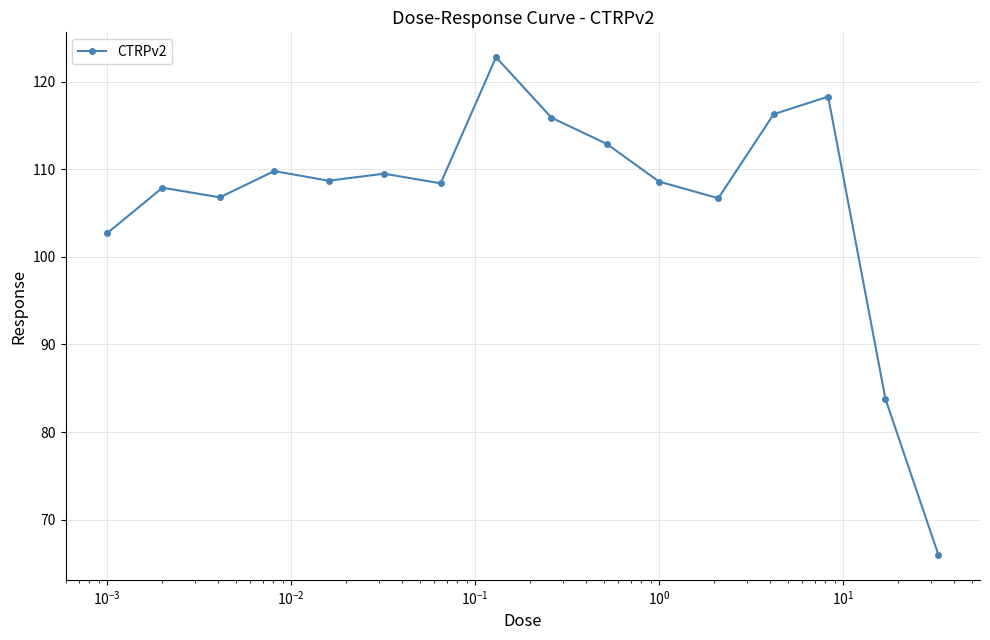

True or false: there are more than 1 points higher than both neighbors.

True